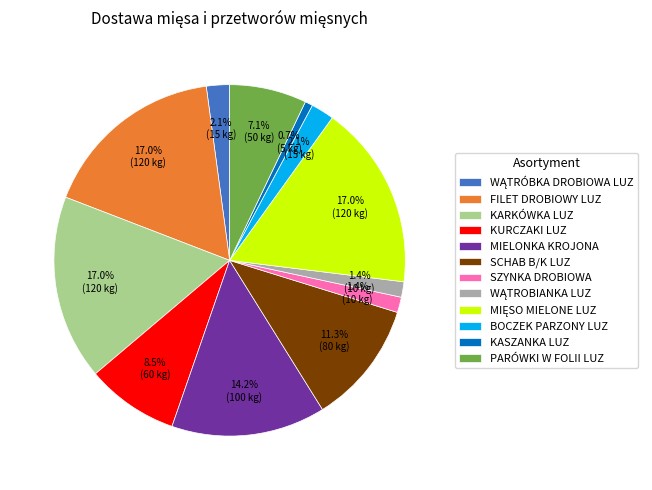

Which category has the smallest portion of the pie?

KASZANKA LUZ